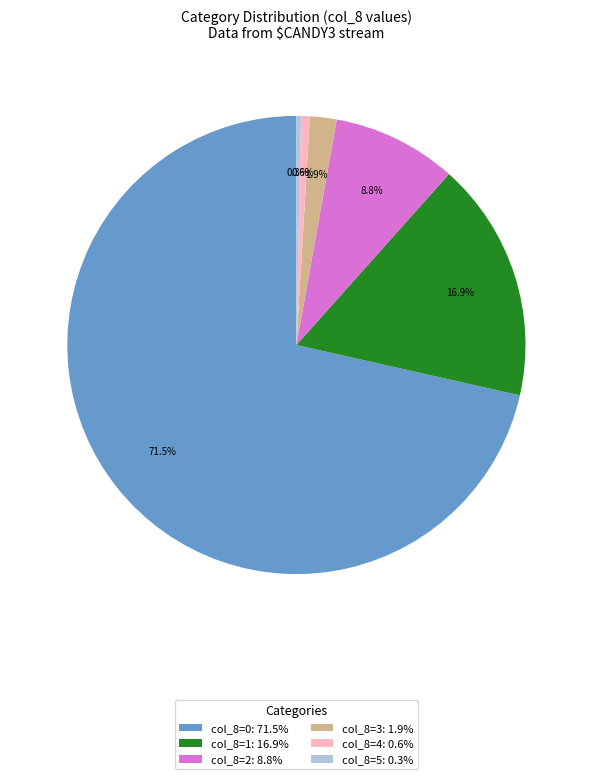

Approximately how many times larger is the value at col_8=0: 71.5% compared to col_8=5: 0.3%?

228.0